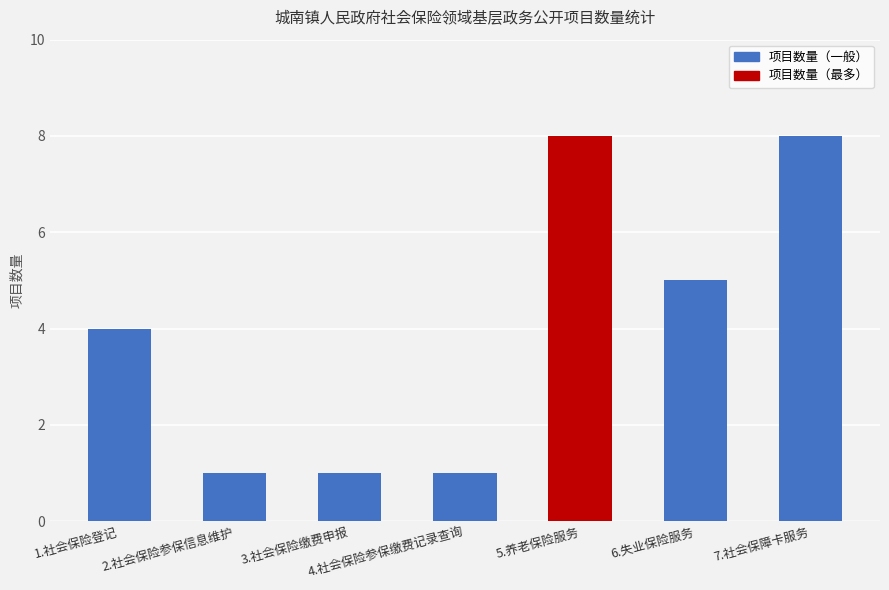

At which label is the value closest to 4?

1.社会保险登记